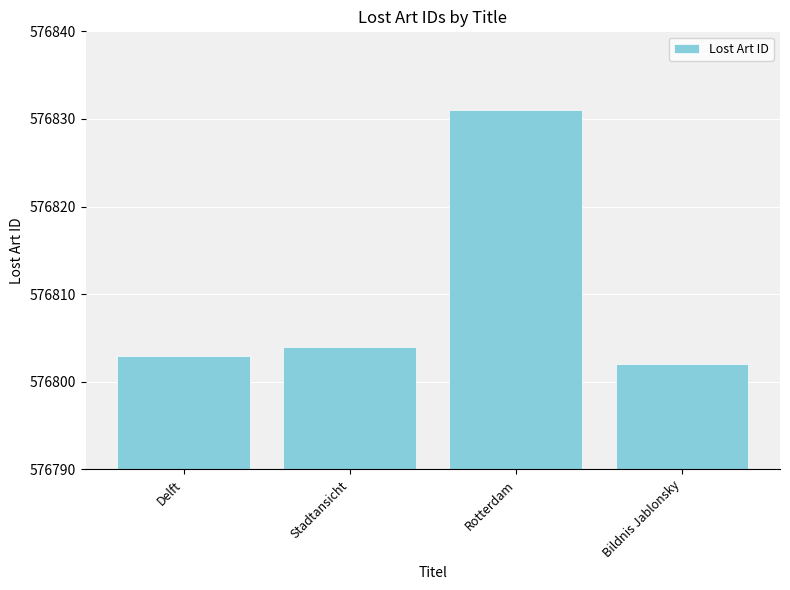

Read the value at Rotterdam, to the nearest 5.

576830